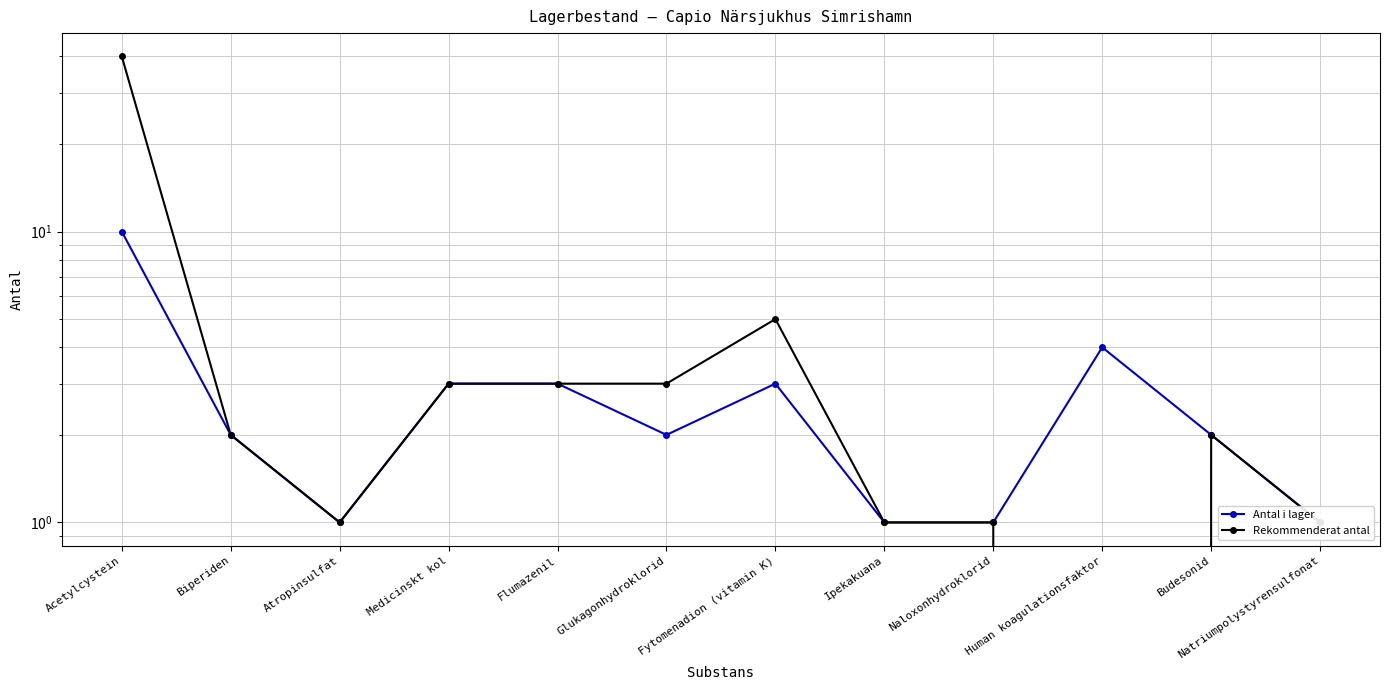

How many interior local valleys does the Rekommenderat antal series have?

2